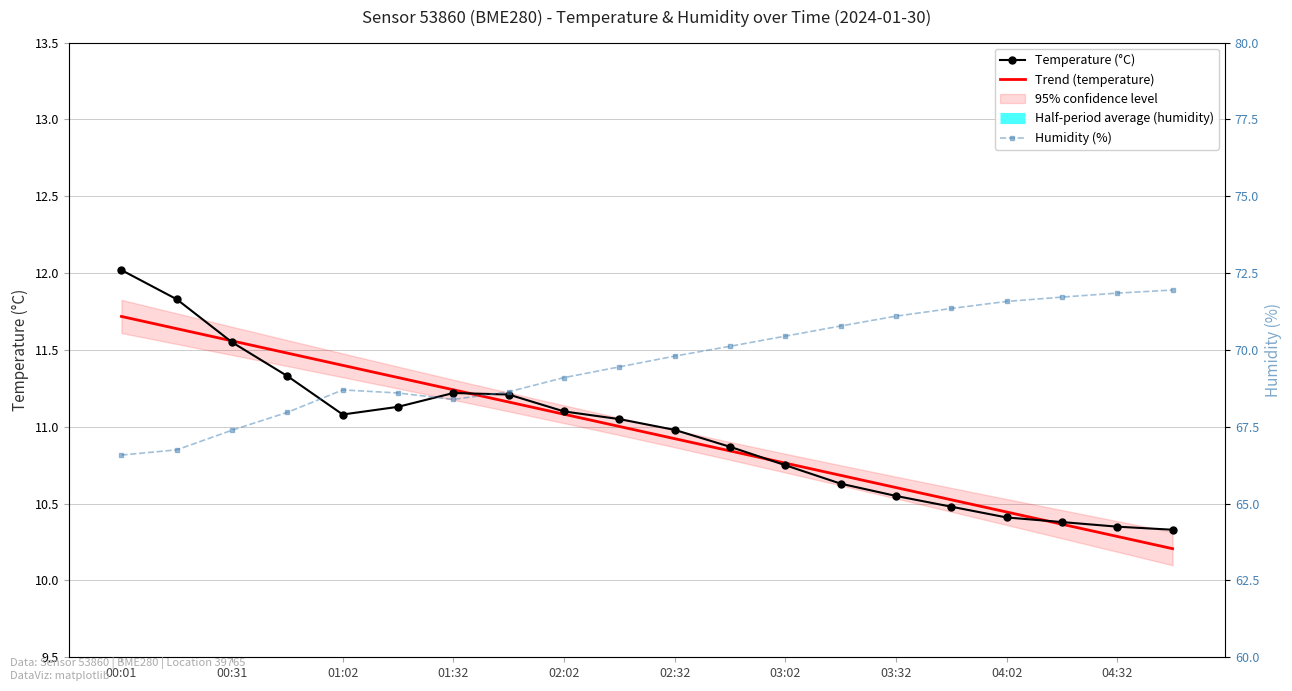

What position from the right is 00:01?

20